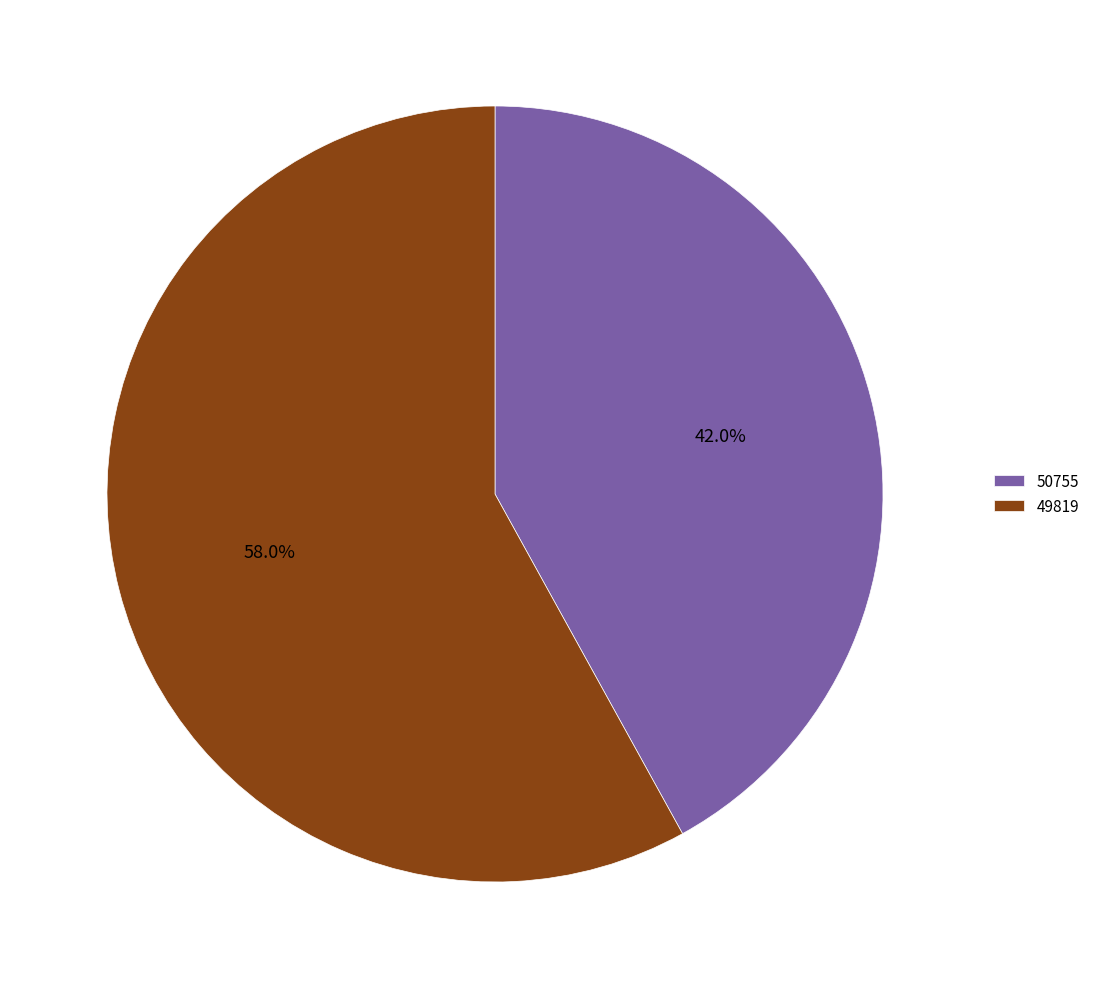

Which slice is the largest?

49819